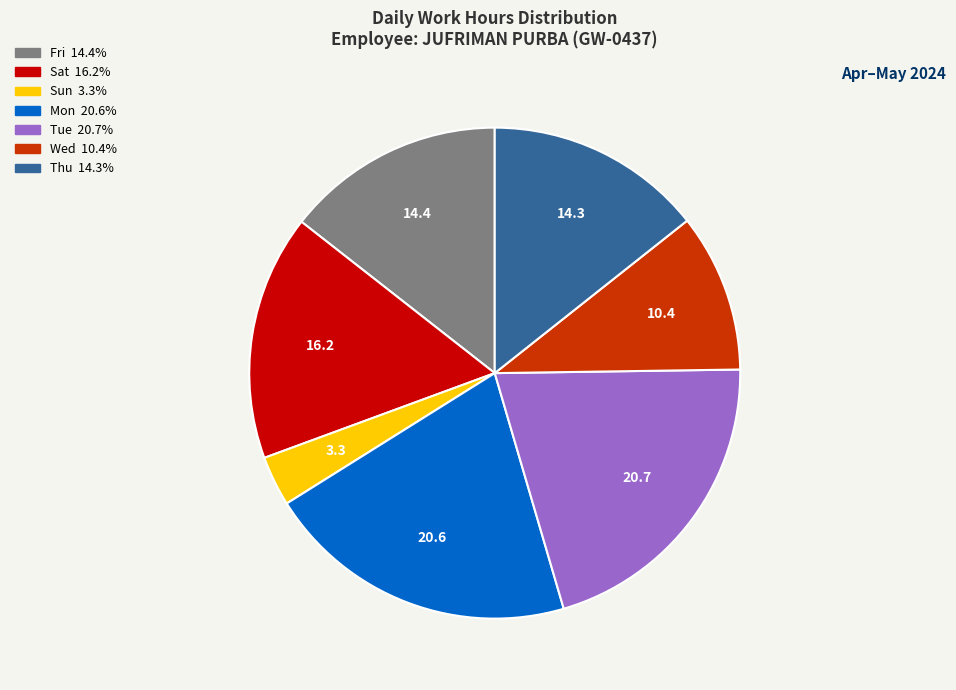

Does any single category account for the majority?

No